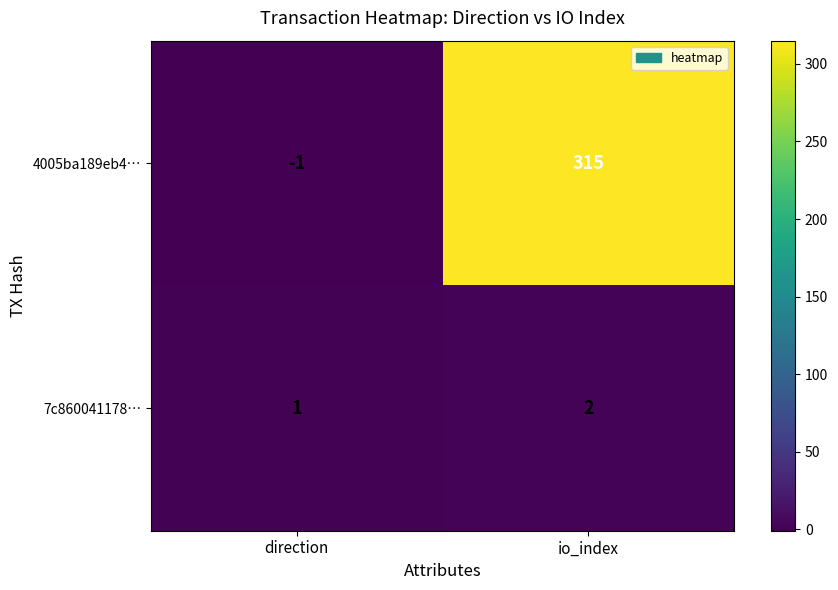

At which label is 4005ba189eb4… closest to 157?

direction